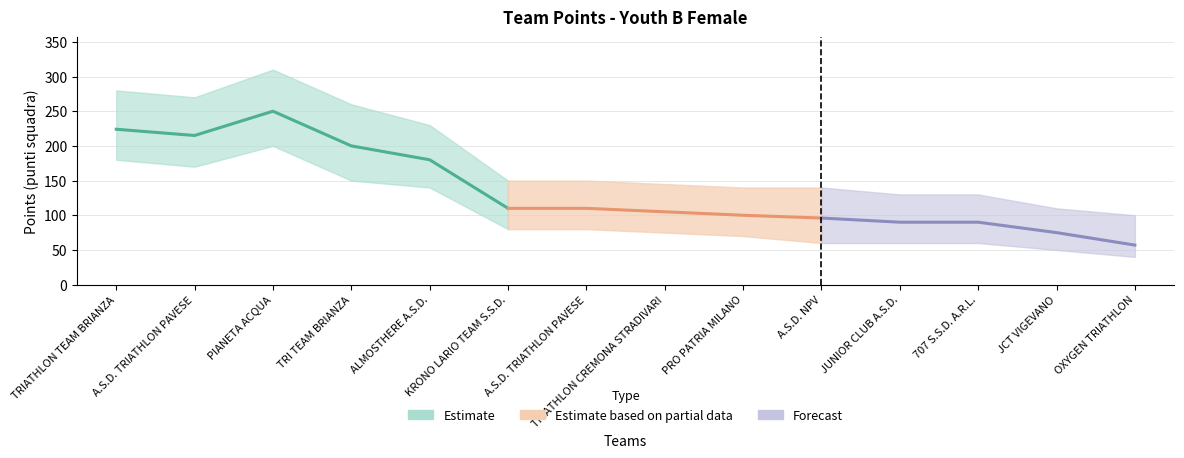

Which category has the lowest value in the punti_lower series?

OXYGEN TRIATHLON